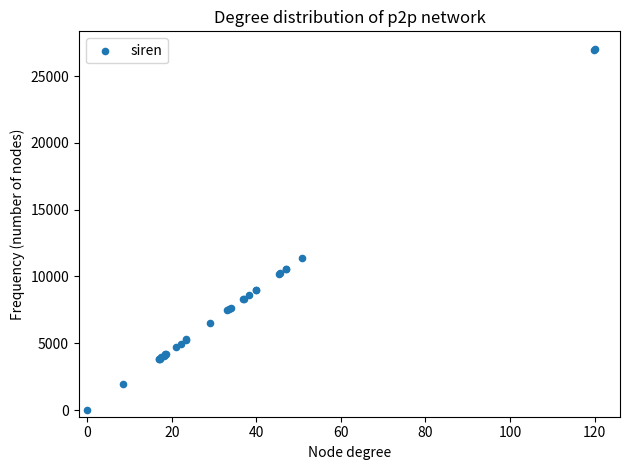

What Y value in the scatter plot is closest to 13500?

11416.0